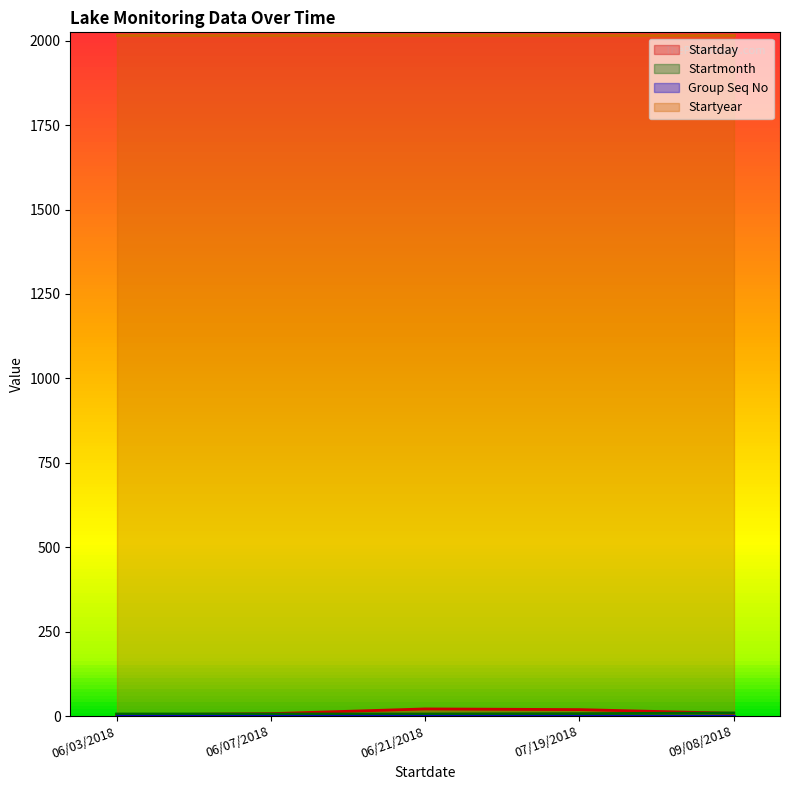

The value of Startday at 06/03/2018 is 2. True or false?

False